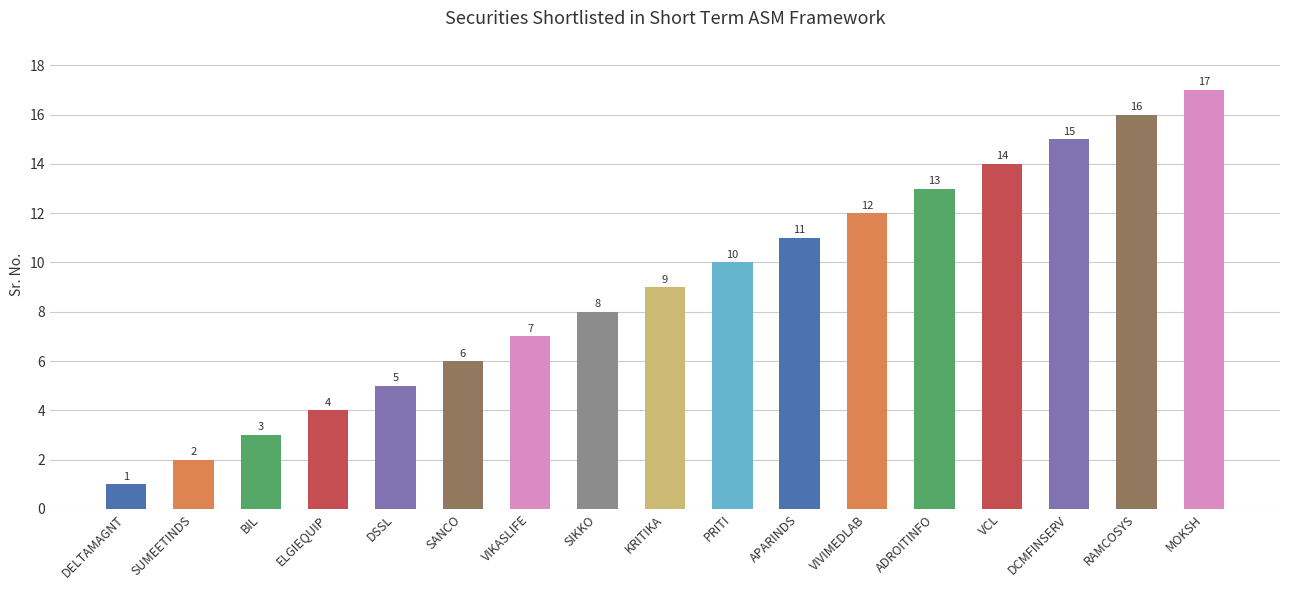

Reading left to right, what are all the values shown in this chart?

1	2	3	4	5	6	7	8	9	10	11	12	13	14	15	16	17